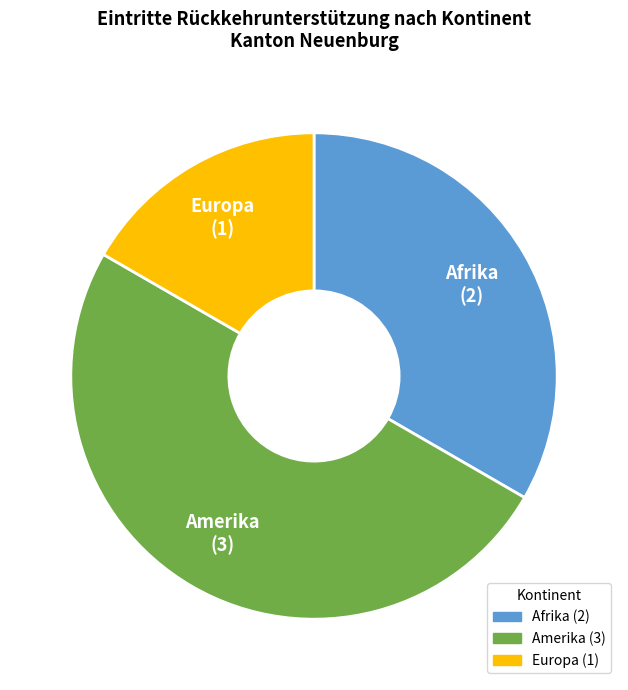

Which has a higher value, Europa or Afrika?

Afrika